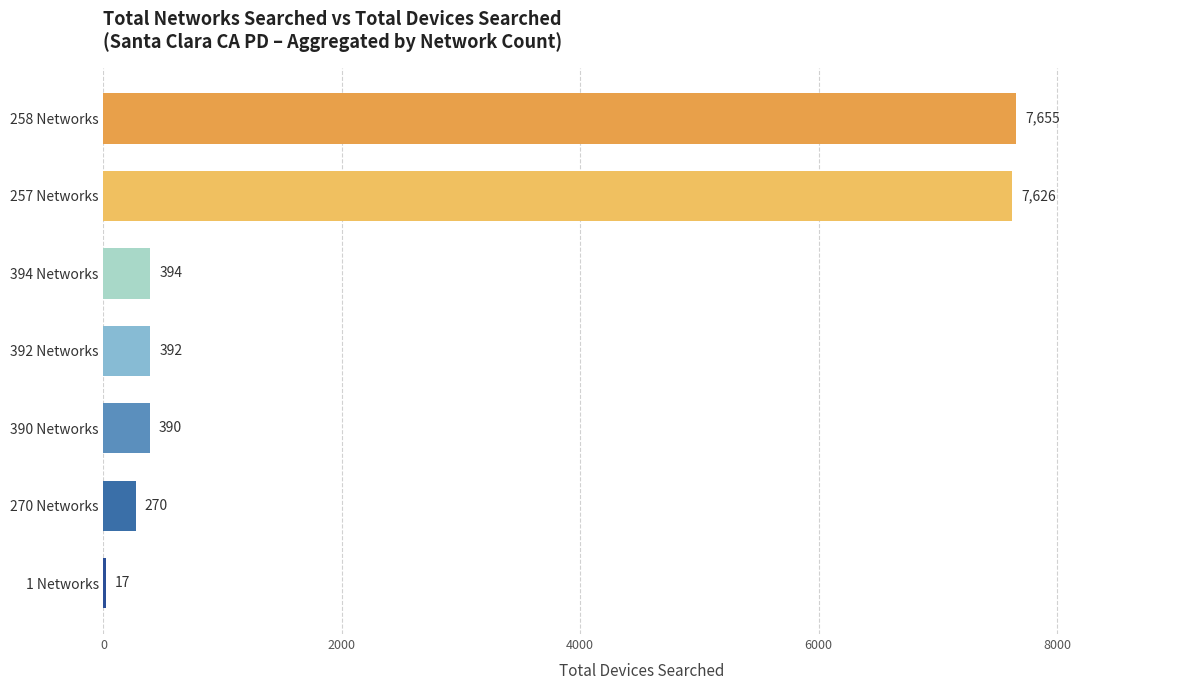

What is the average value?

2392